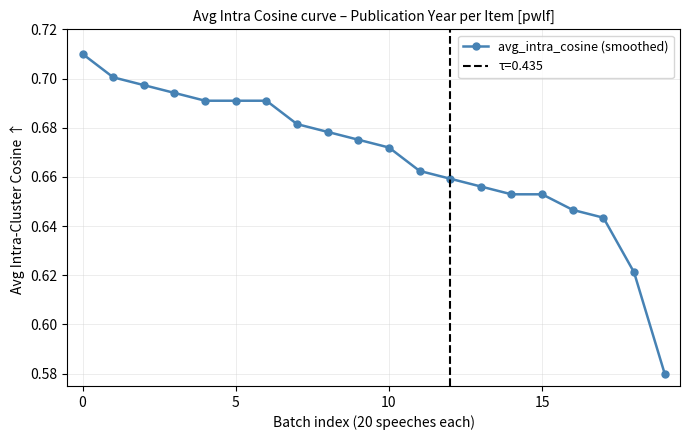

What is the maximum value shown in the chart?

0.7